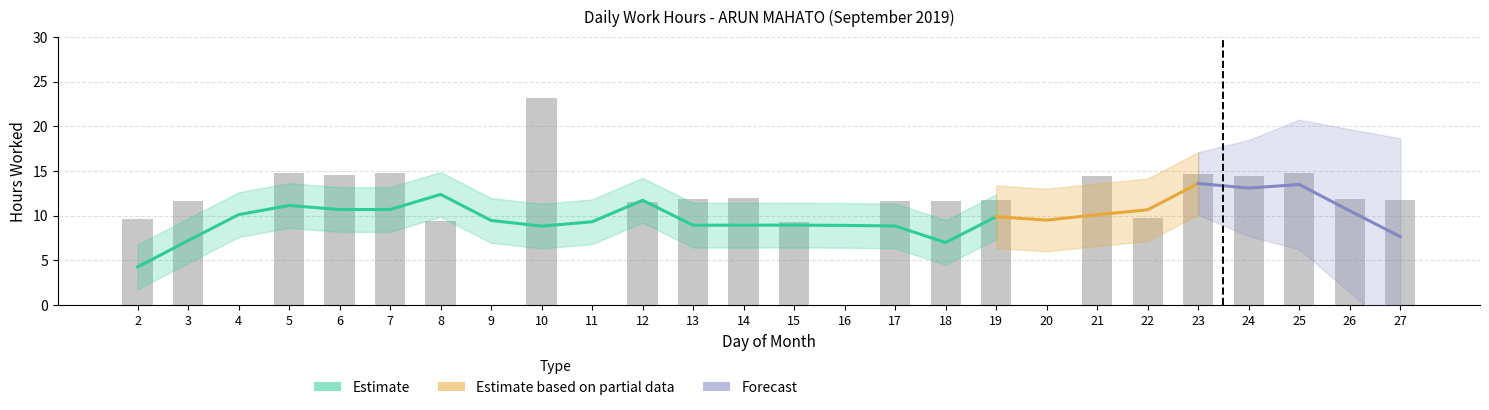

Reading left to right, what are all the values shown in this chart?

2=9.6	3=11.6	4=0.0	5=14.7	6=14.6	7=14.8	8=9.4	9=0.0	10=23.2	11=0.0	12=11.6	13=11.8	14=12.0	15=9.2	16=0.0	17=11.6	18=11.7	19=11.7	20=0.0	21=14.4	22=9.7	23=14.7	24=14.5	25=14.7	26=11.8	27=11.7